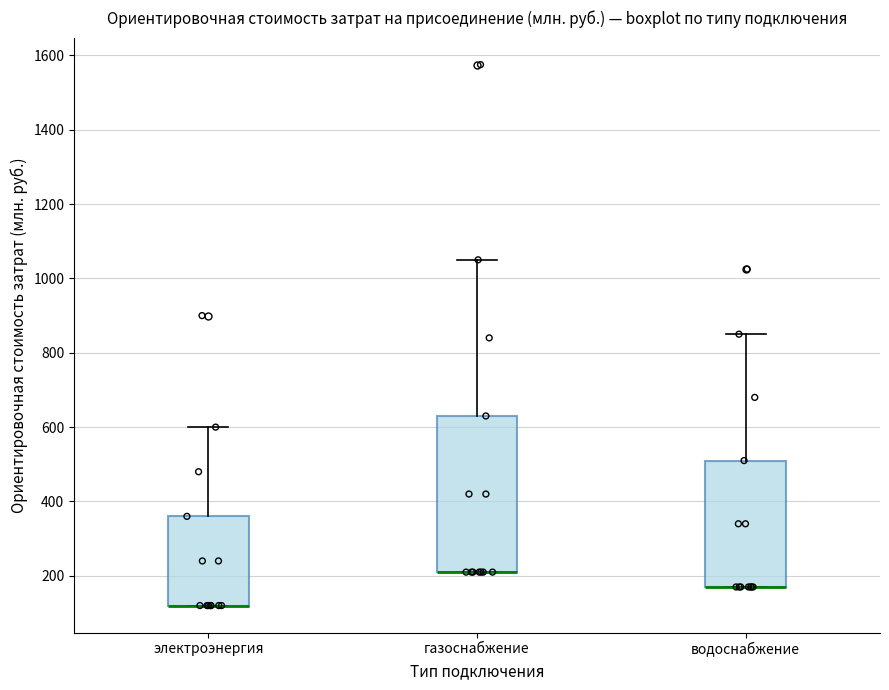

Reading left to right, transcribe this box plot: for each box, give where its median line is, the range the box spans, and where its two whiskers end, as read against the y-axis. The values are not printed on the chart, so give them approximately, as read against the axis.

электроэнергия: median 120 (drawn on the box's lower edge), box 120 to 360, whiskers 120 to 600
газоснабжение: median 220 (drawn on the box's lower edge), box 220 to 640, whiskers 220 to 1060
водоснабжение: median 180 (drawn on the box's lower edge), box 180 to 520, whiskers 180 to 860